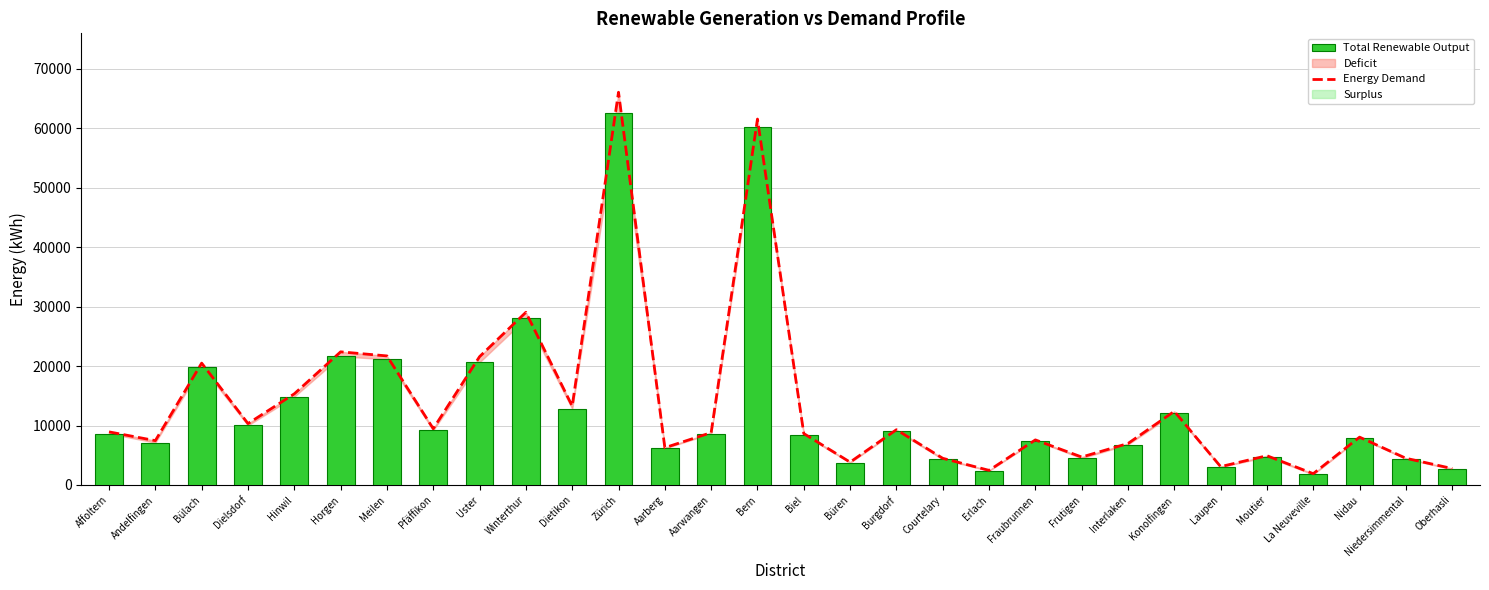

What is the spread (max minus min) of values at Interlaken?

176